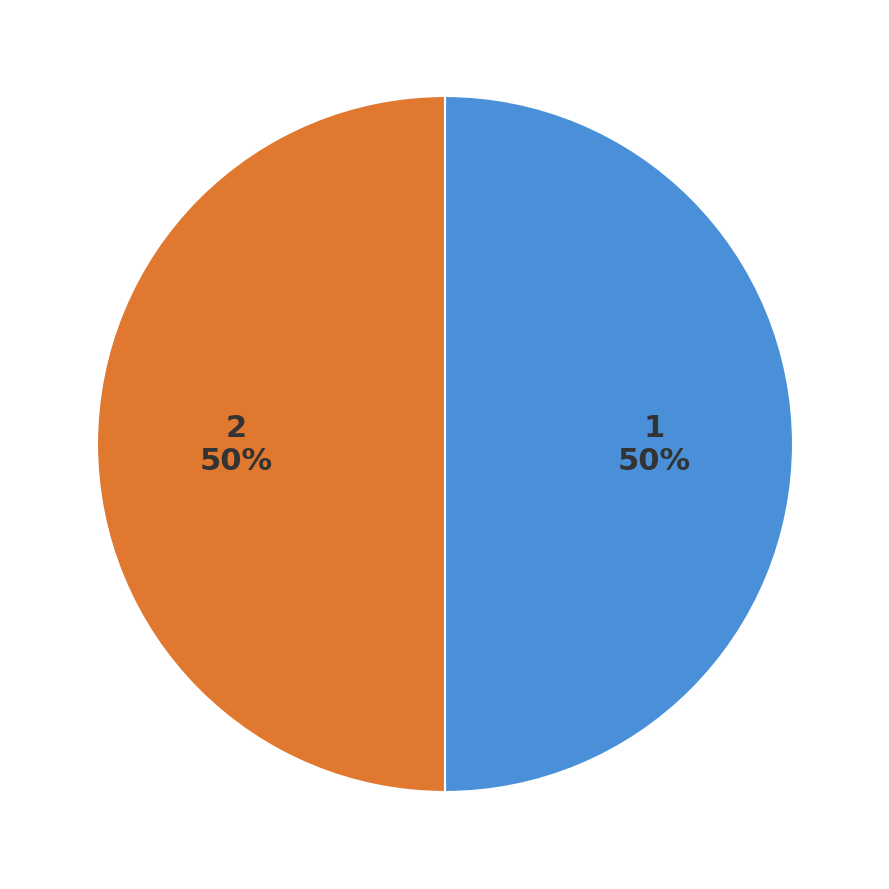

Approximately how many times larger is the value at 2 compared to 1?

1.0